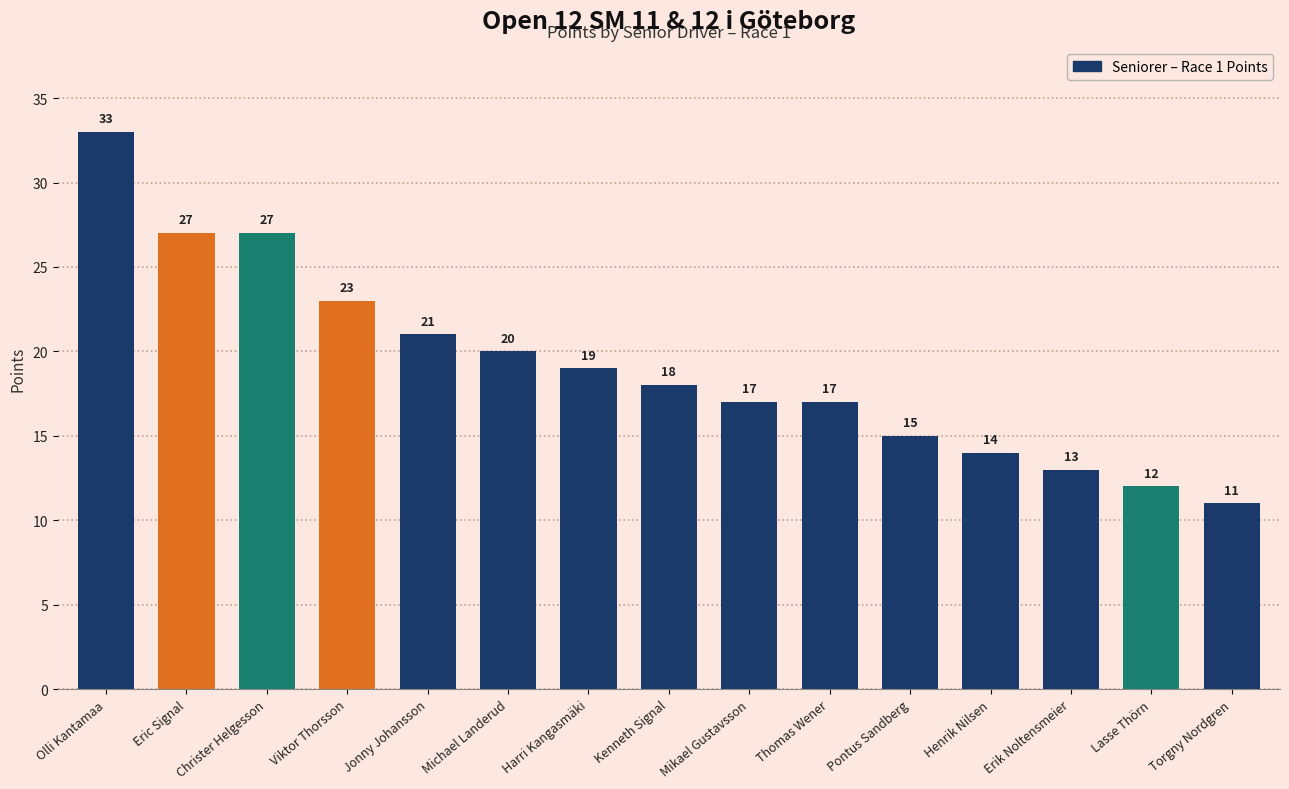

What is the change in value from Viktor Thorsson to Lasse Thörn?

-11